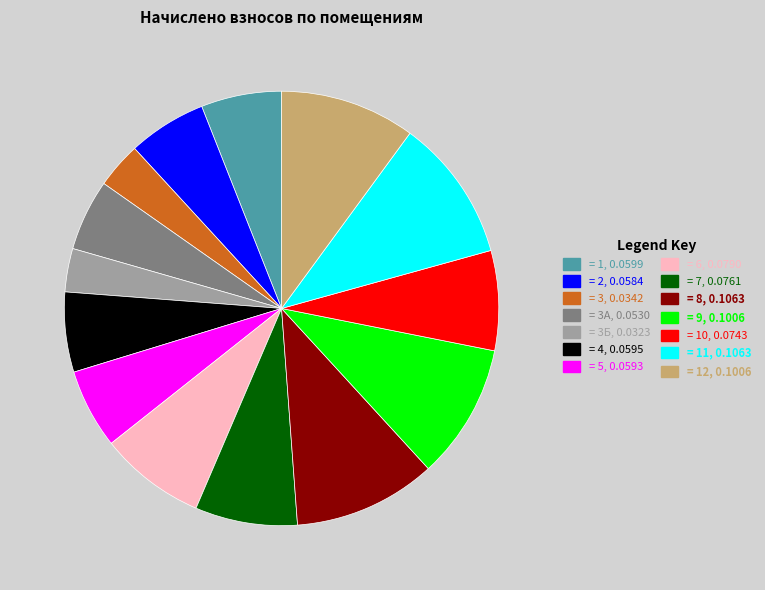

Is there any slice that represents more than half of the pie?

No